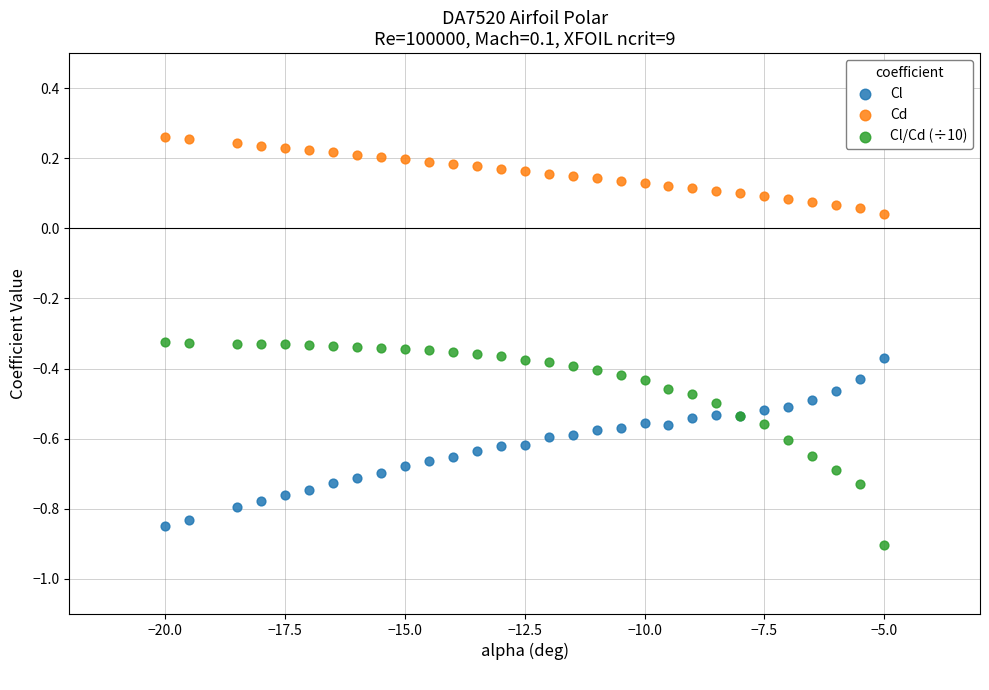

What are all the series names shown in the legend?

Cl, Cd, Cl/Cd (÷10)